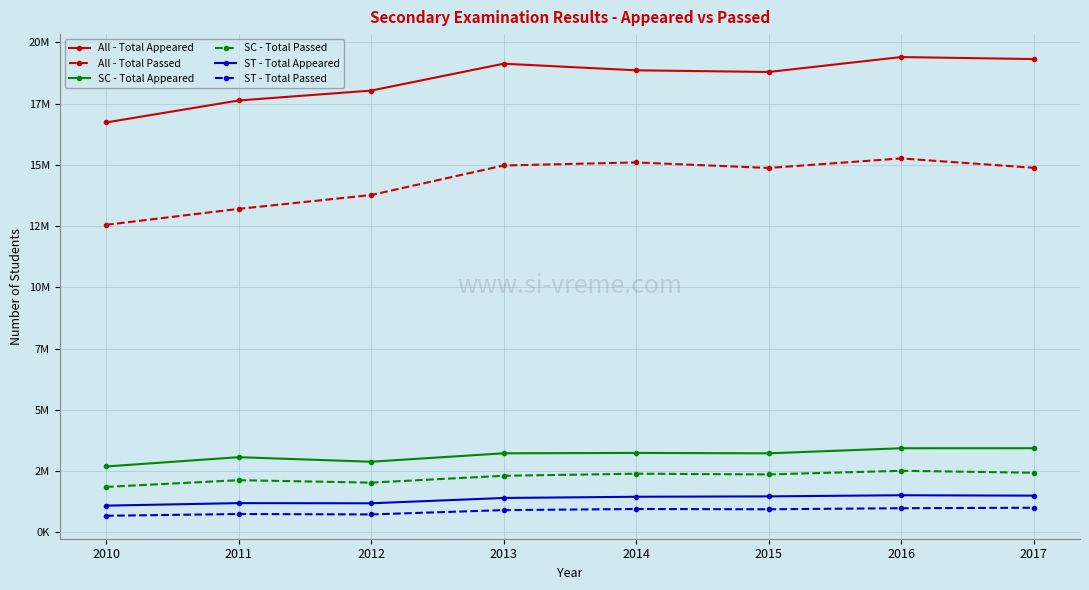

The value of ST - Total Appeared at 2013 is 2079409. True or false?

False